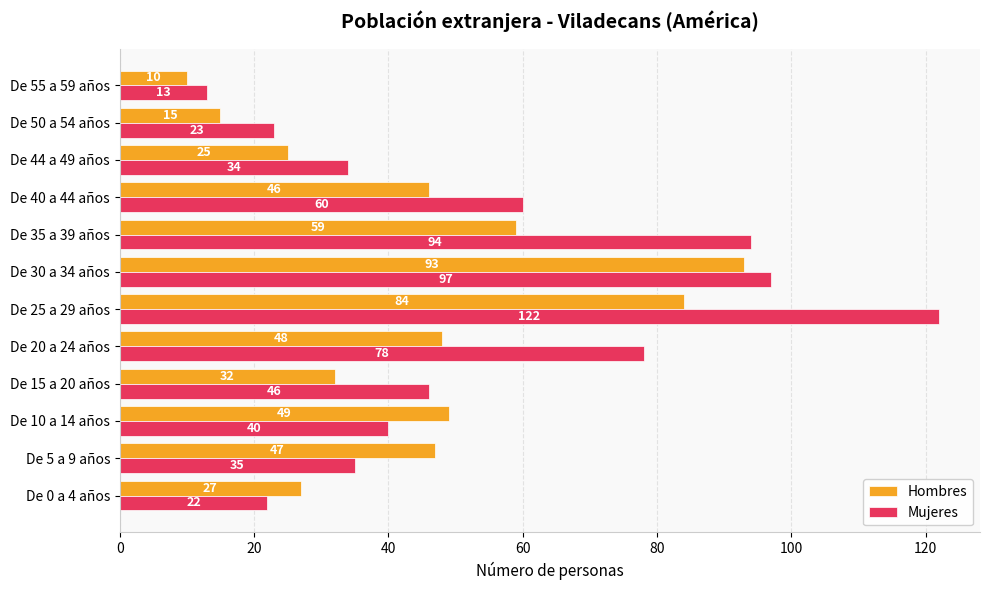

What is the minimum value shown in the chart?

10